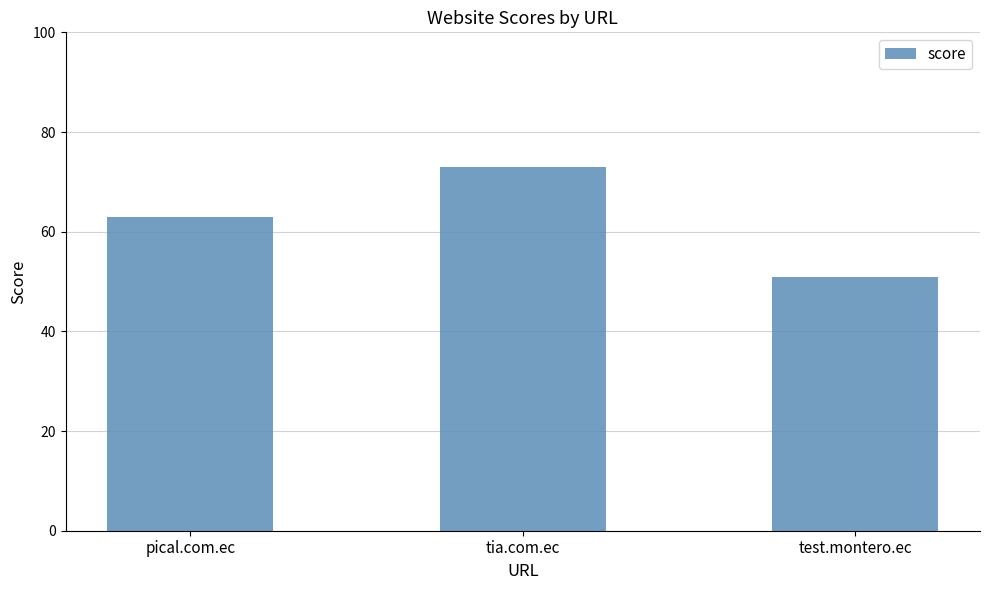

True or false: the data shows 73 at tia.com.ec.

True